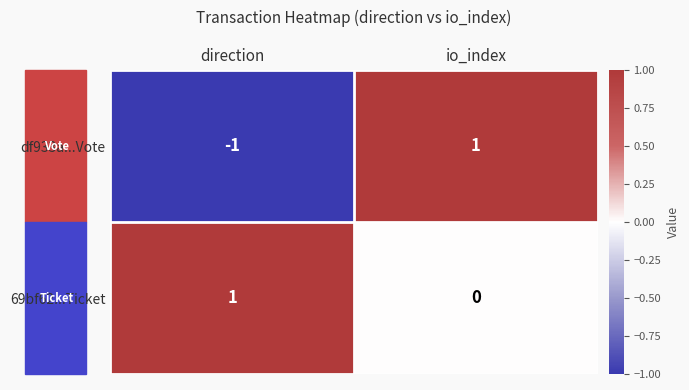

The 69bf62...Ticket series shows 0 at io_index. True or false?

True